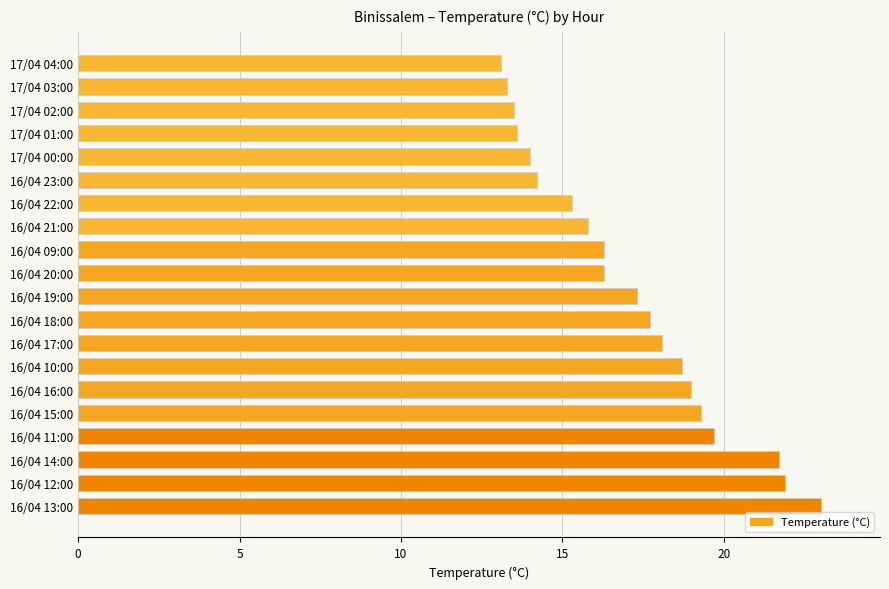

What is the ratio of the value at 16/04 19:00 to the value at 17/04 04:00?

1.3